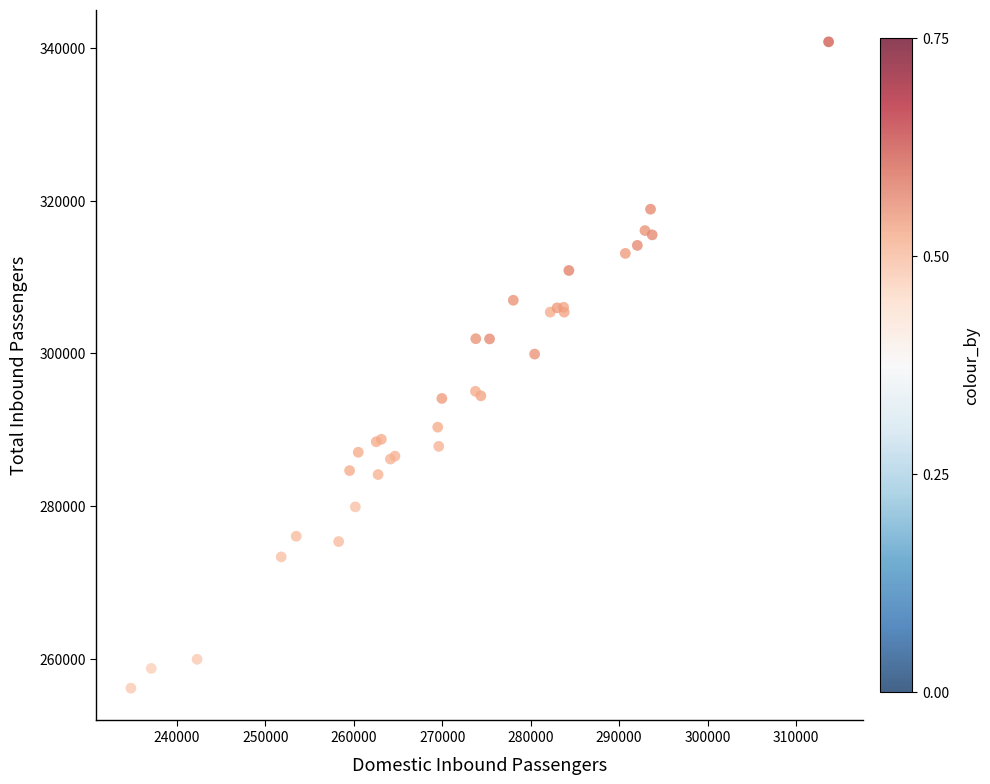

What Y value in the scatter plot is closest to 298482?

299907